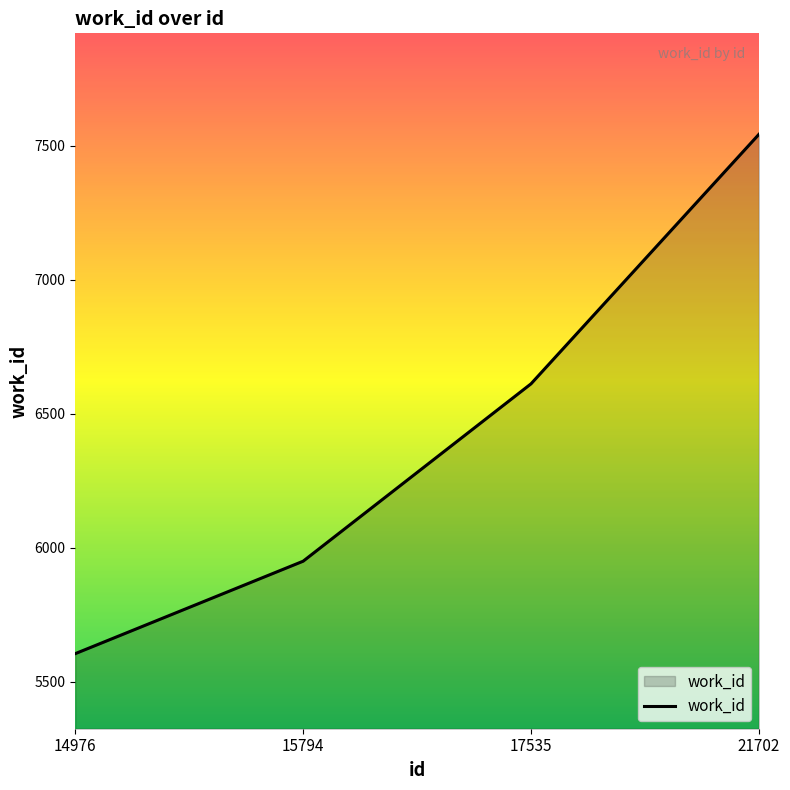

What is the sum of the values at 21702 and 17535?

14153